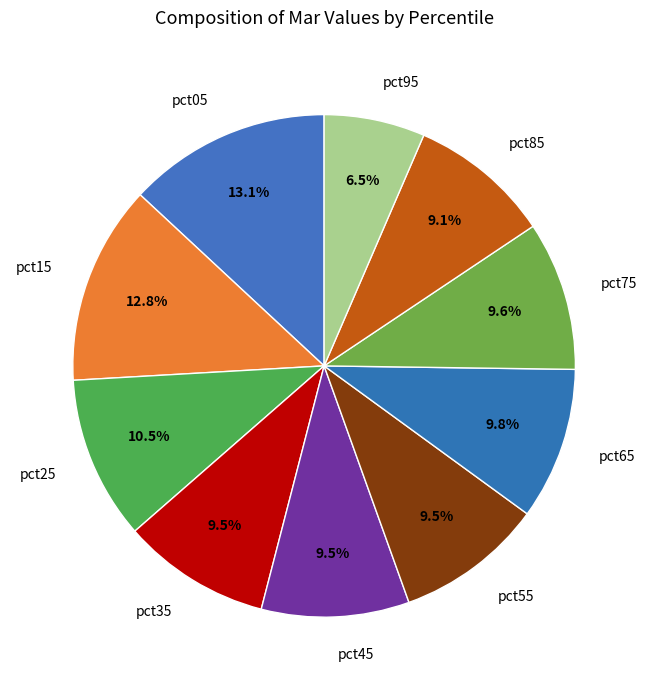

Is there any slice that represents more than half of the pie?

No